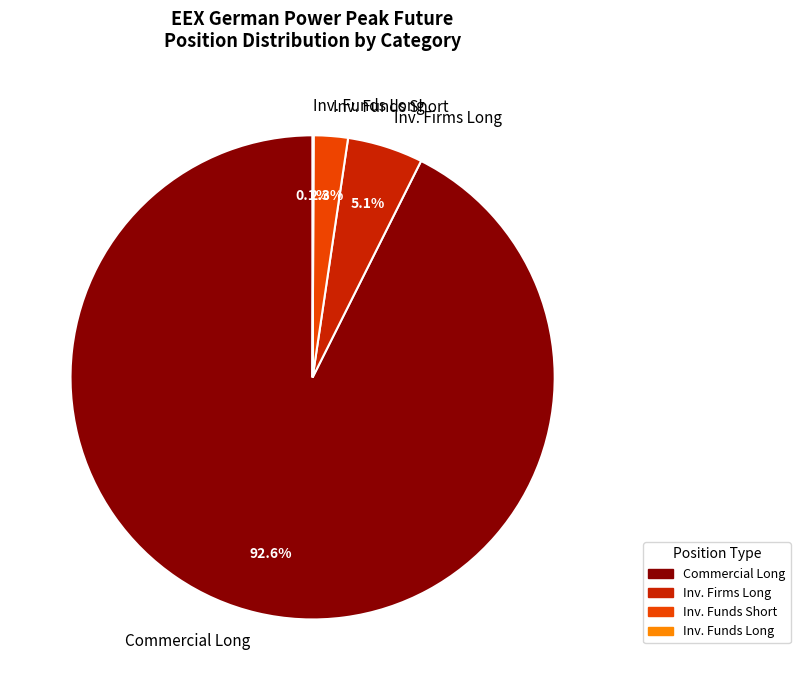

Which category has the biggest portion of the pie?

Commercial Long